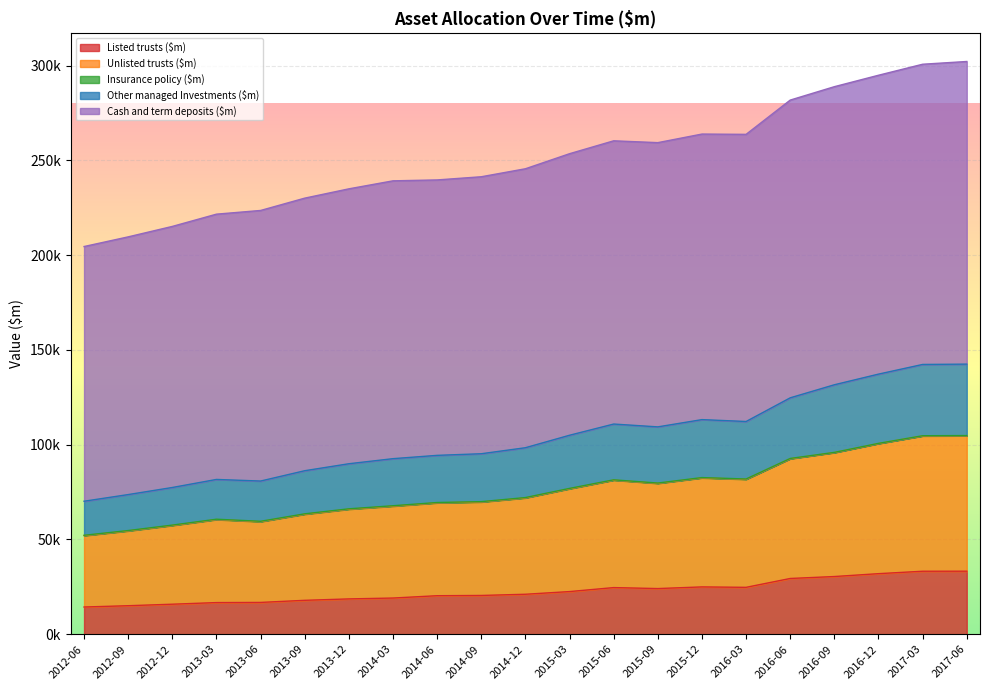

In Other managed Investments ($m), how many points are higher than both neighbors (excluding endpoints)?

3